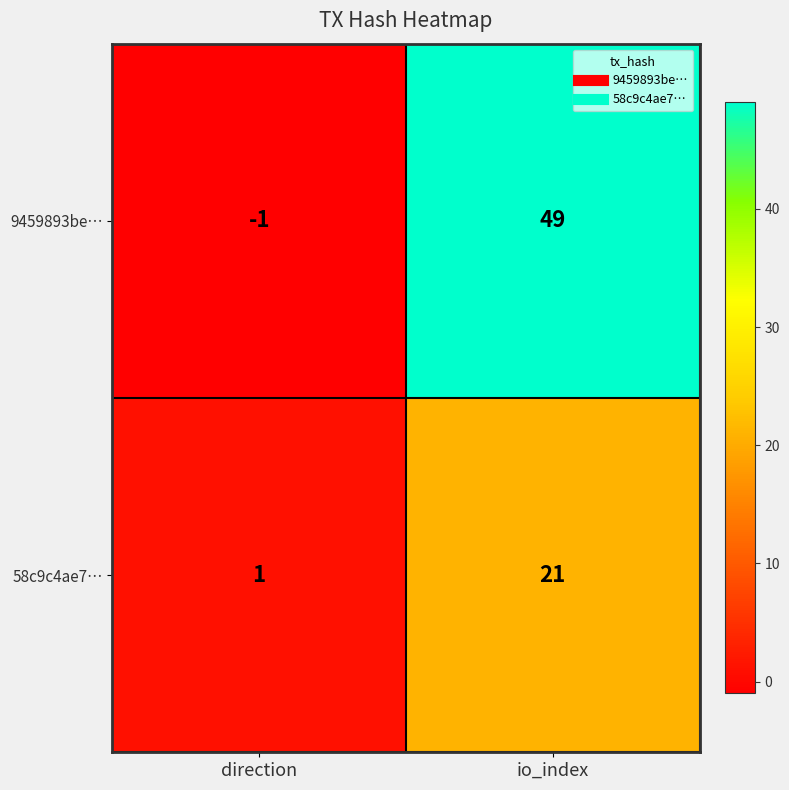

How many data points does each series have?

2